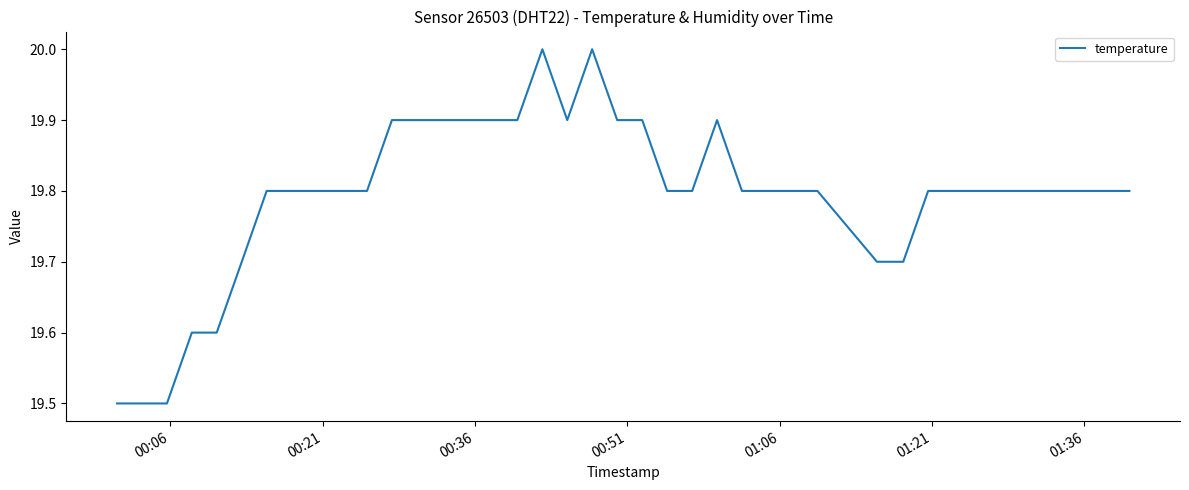

What is the smallest value displayed?

19.5